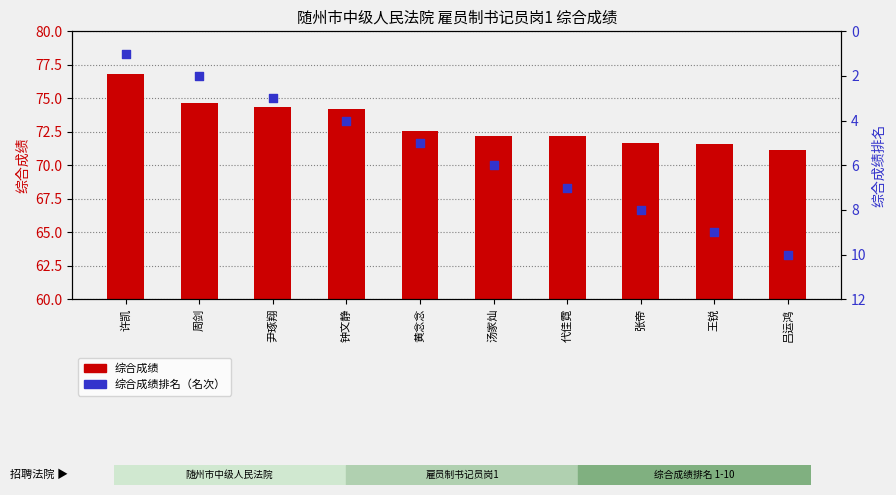

What is the total value across all series at 王锐?

80.6